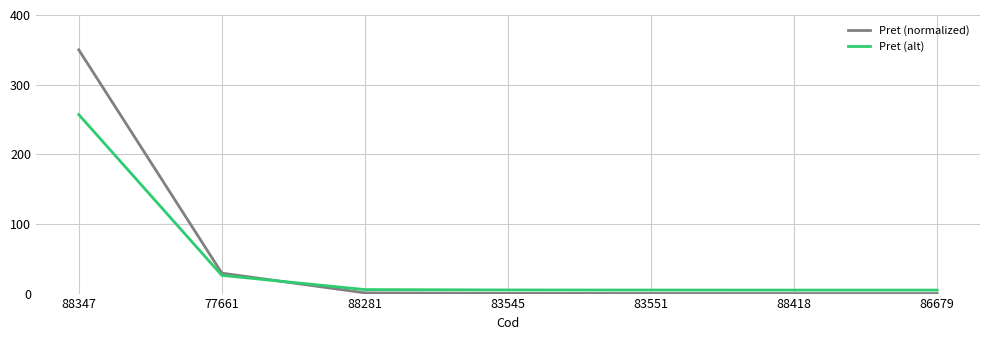

Which series ends up on top after the final intersection of Pret (normalized) and Pret (alt)?

Pret (alt)